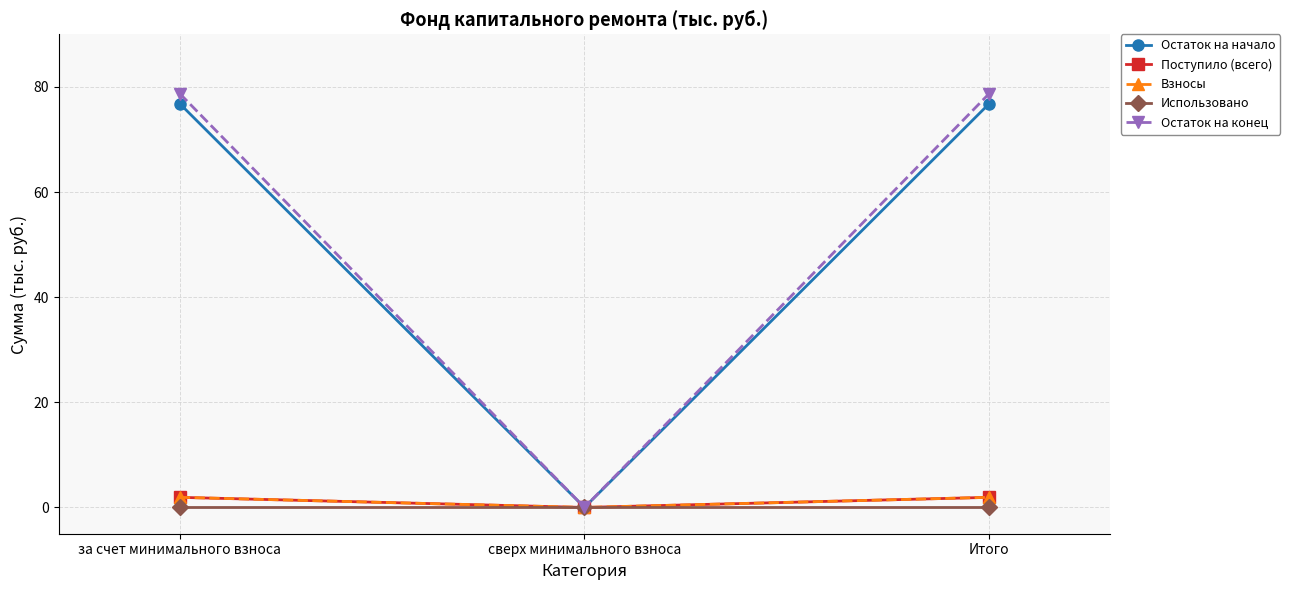

Which has a higher value, Итого or сверх минимального взноса?

Итого